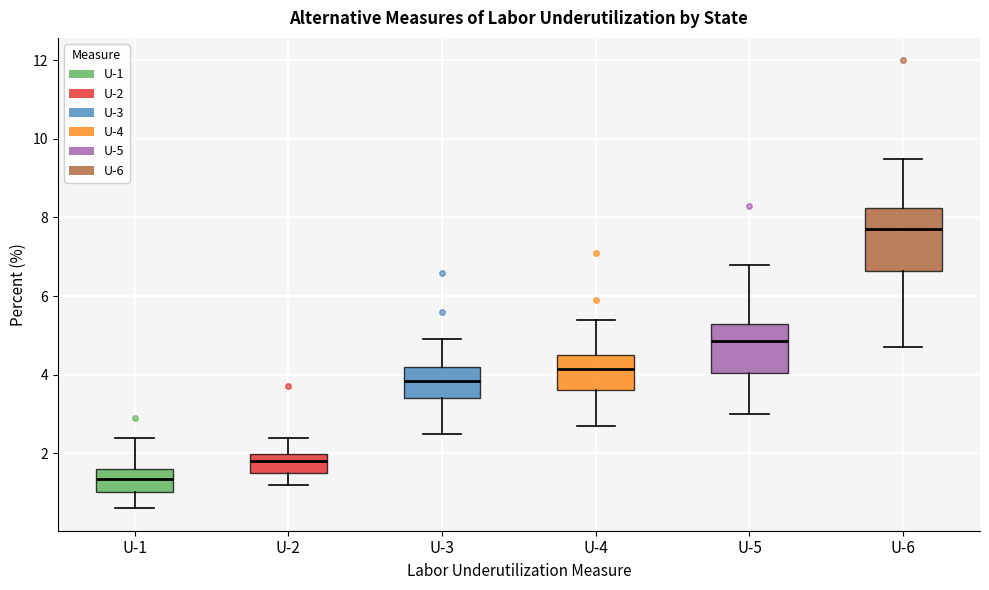

Where is the upper edge of the box for U-1 on the y-axis? The values are not printed on the chart, so give them approximately, as read against the axis.

1.6